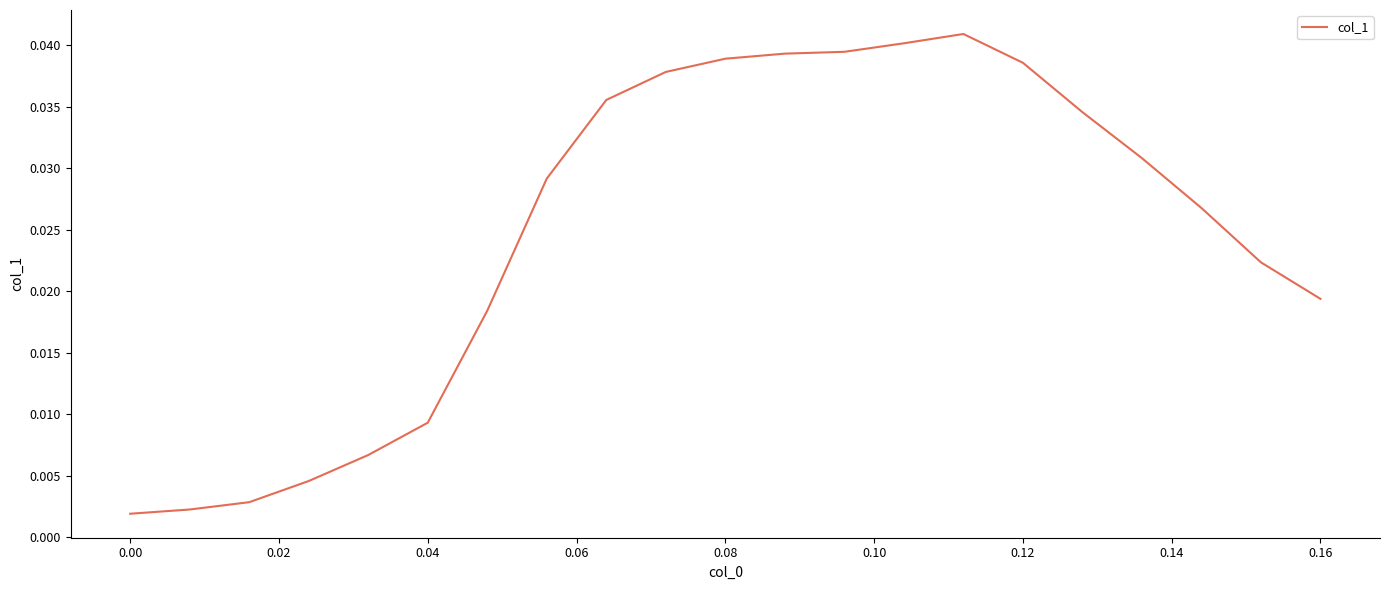

At which label is the value closest to 0?

0.00